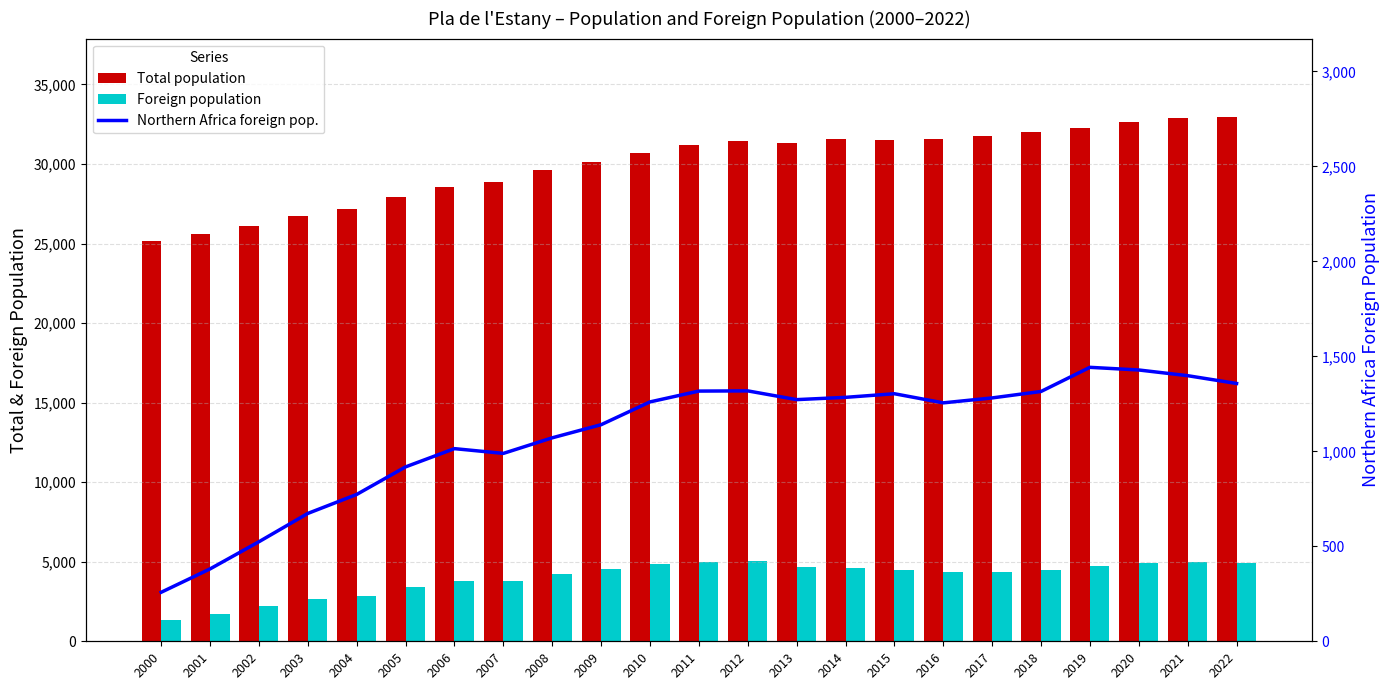

What is the value of the Foreign population bar at the 11th from the left?

4832